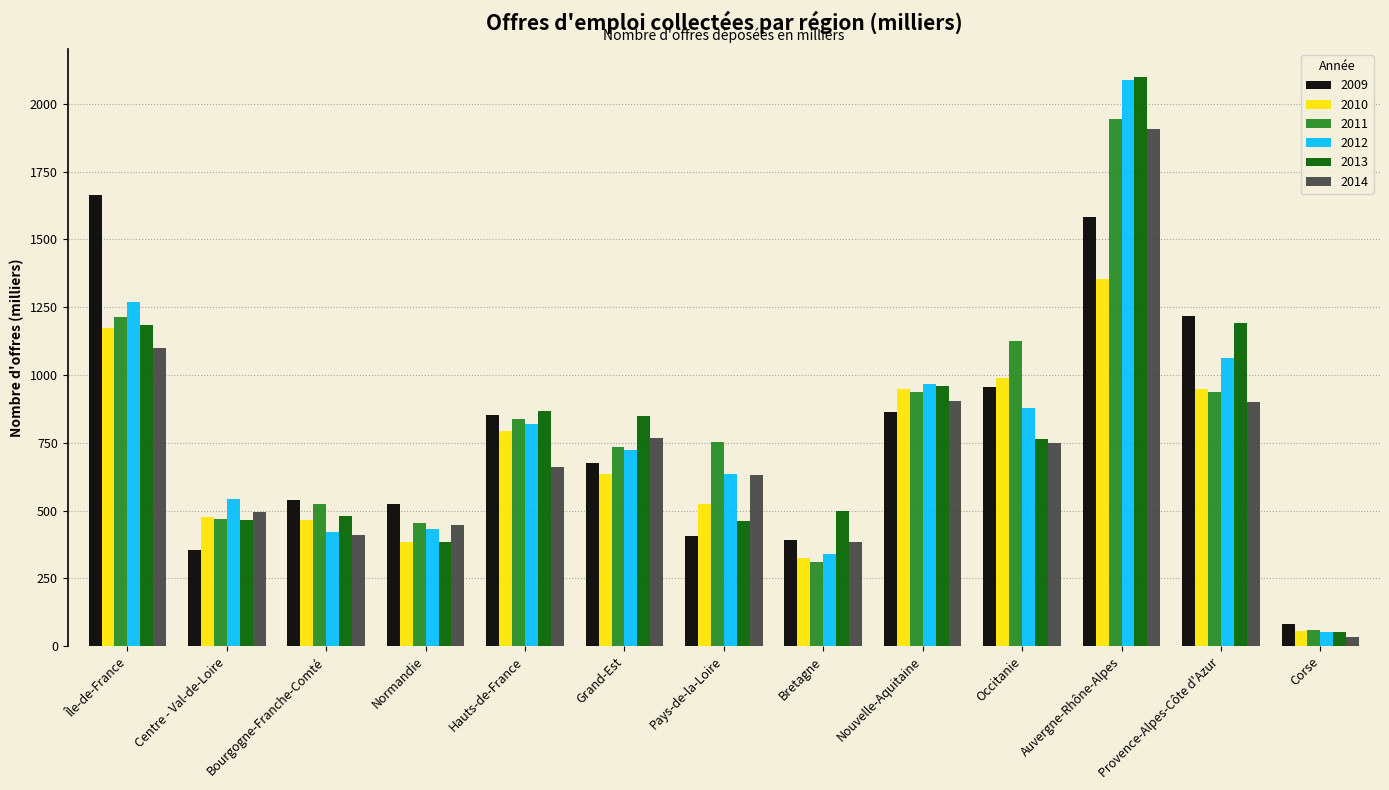

What is the highest value of the 2009 series?

1665